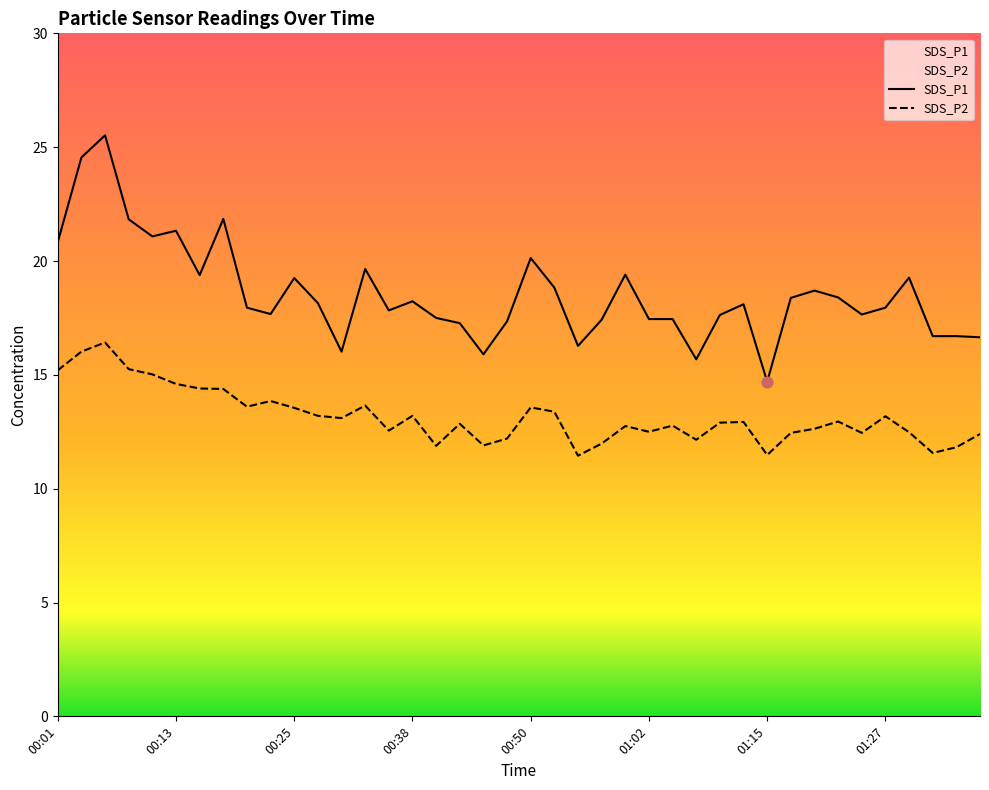

Which series reaches the minimum Y coordinate?

SDS_P2